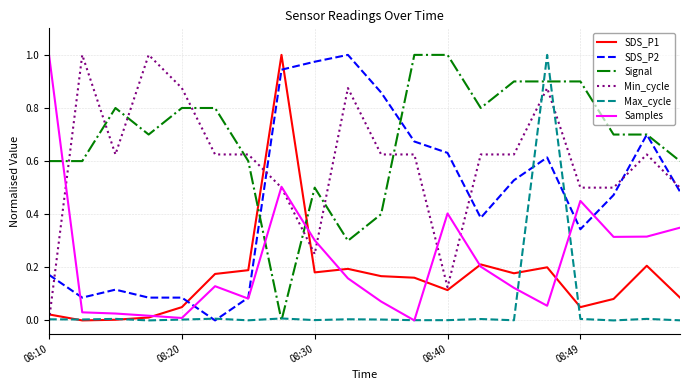

How many intersections are there between Max_cycle and Signal?

4